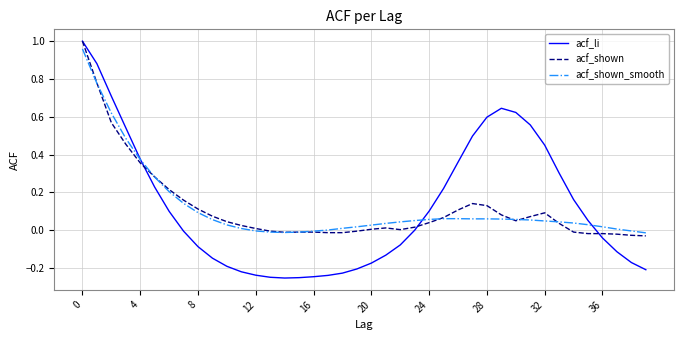

What is the difference between the second highest and second lowest values in the acf_li series?

1.1